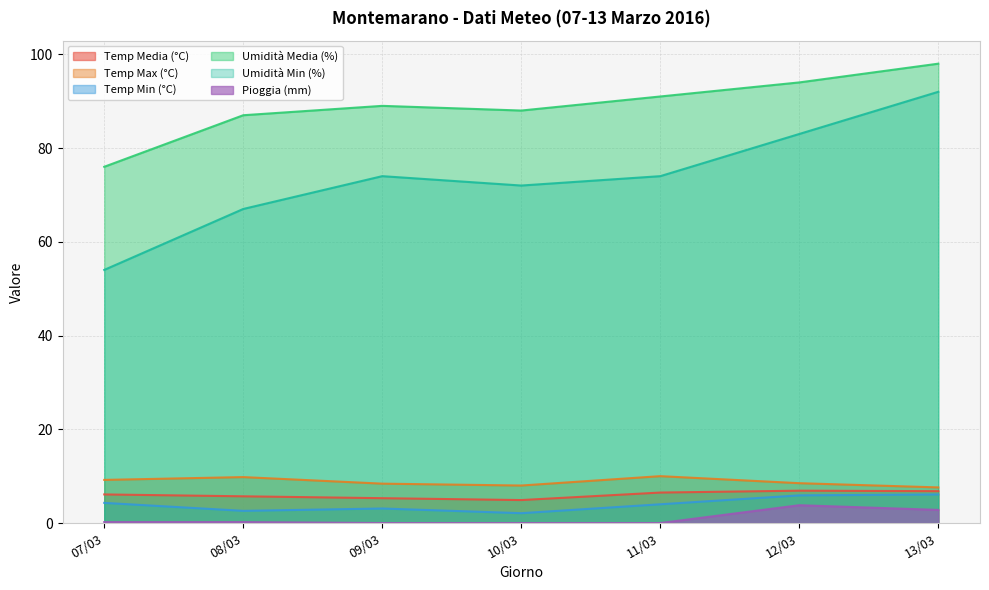

True or false: Temp Media (°C) and Temp Min (°C) intersect in this chart.

False